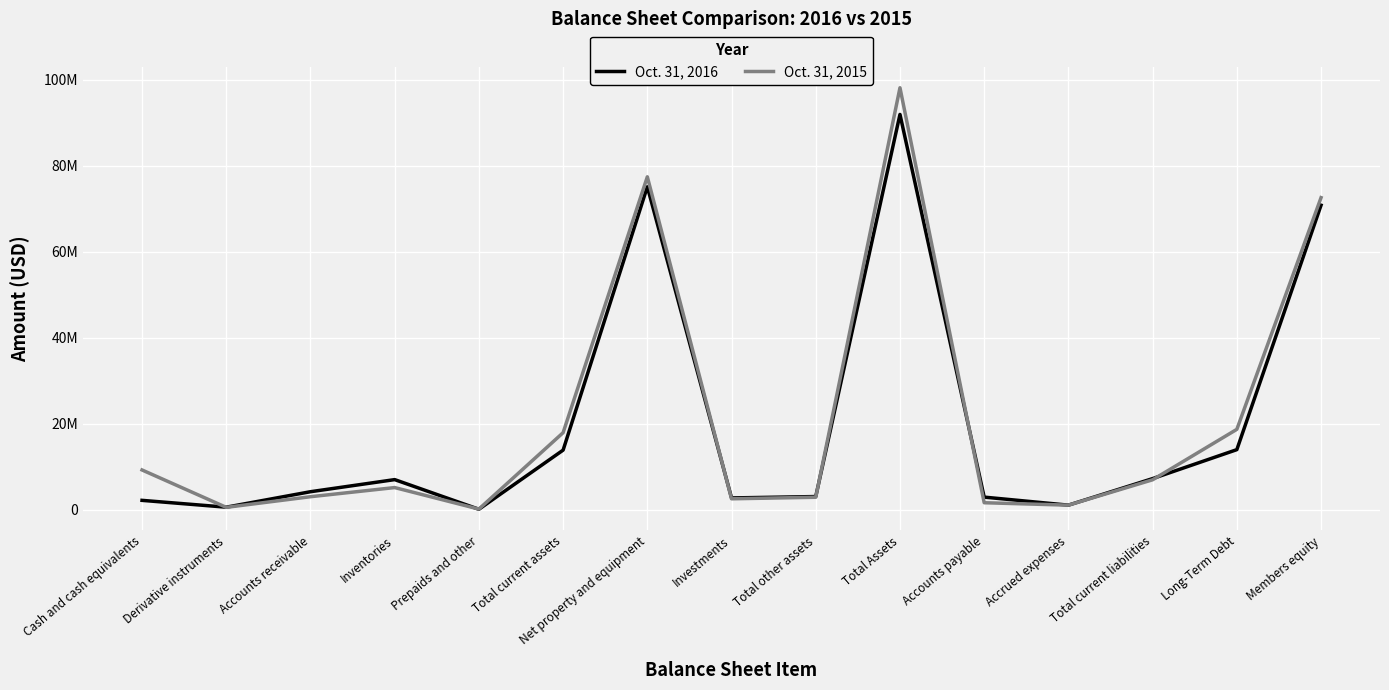

What is the difference between the maximum and minimum values in the Oct. 31, 2015 series?

98098043